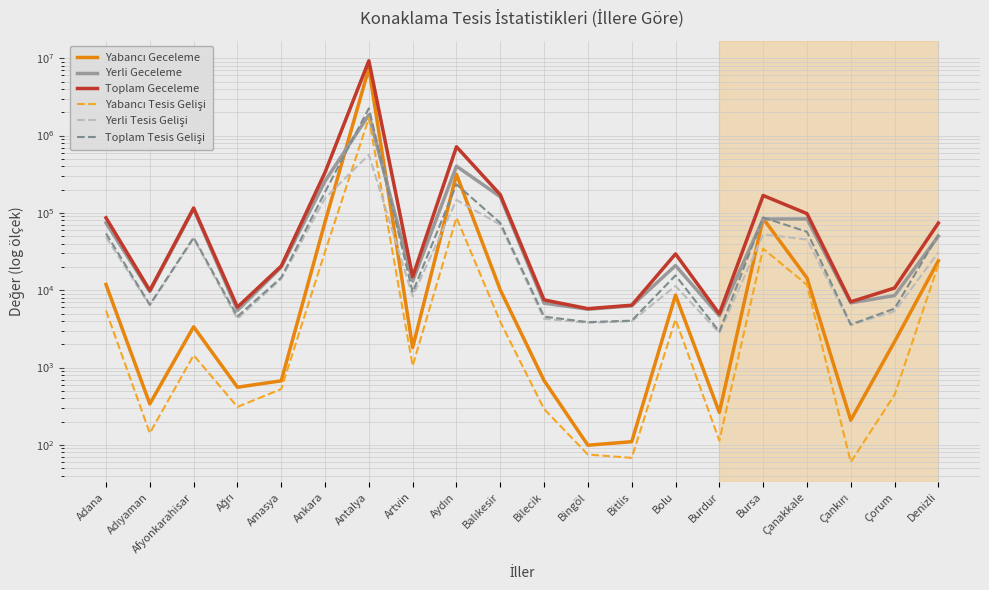

Reading left to right, list all the values displayed in this chart.

Yabancı Geceleme: 11854	339	3367	557	674	76419	7432260	1817	315291	10086	678	99	110	8639	263	84641	14441	209	2161	24020
Yerli Geceleme: 74525	9599	112382	5489	19857	258085	1851091	13142	401657	161824	6815	5678	6289	20835	4678	83281	83485	6866	8532	50000
Toplam Geceleme: 86379	9938	115749	6046	20531	334504	9283351	14959	716948	171910	7493	5777	6399	29474	4941	167922	97926	7075	10693	74020
Yabancı Tesis Gelişi: 5453	142	1446	310	527	31540	1685903	1053	86873	3901	291	75	68	4189	114	34499	11749	60	445	21370
Yerli Tesis Gelişi: 48811	6368	46570	4264	14036	154840	565909	8381	146960	70256	4267	3795	3974	11354	2806	52739	45245	3546	5346	30803
Toplam Tesis Gelişi: 54264	6510	48016	4574	14563	186380	2251812	9434	233833	74157	4558	3870	4042	15543	2920	87238	56994	3606	5791	52173